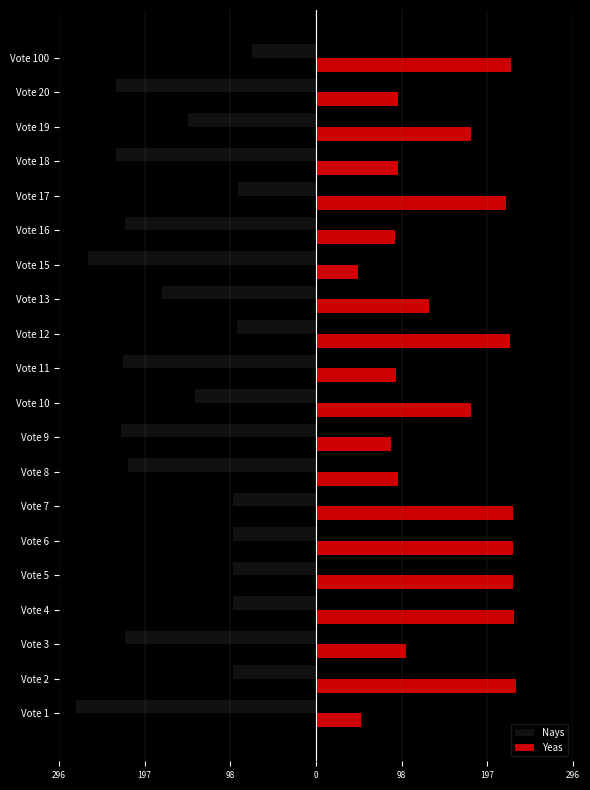

What are all the series names shown in the legend?

Nays, Yeas